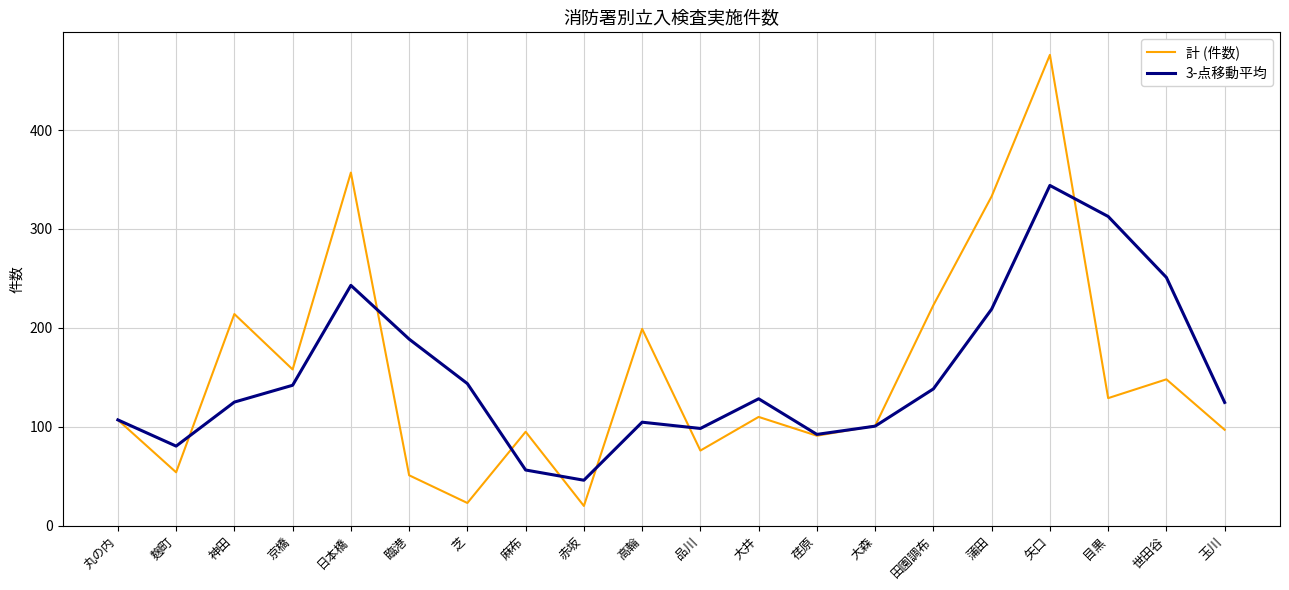

What position from the left is 矢口?

17